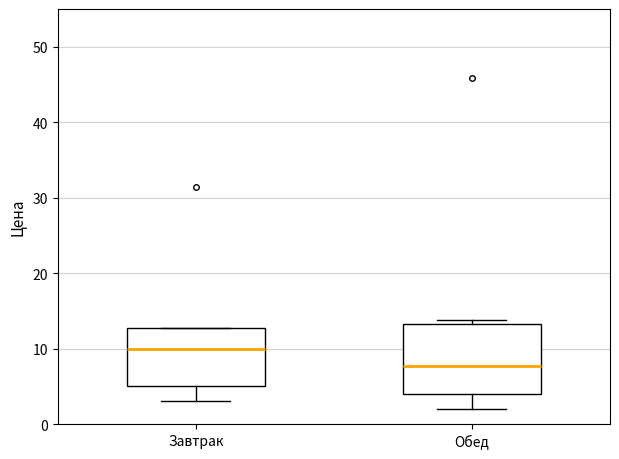

Which box is the tallest, from its lower edge to its upper edge?

Обед